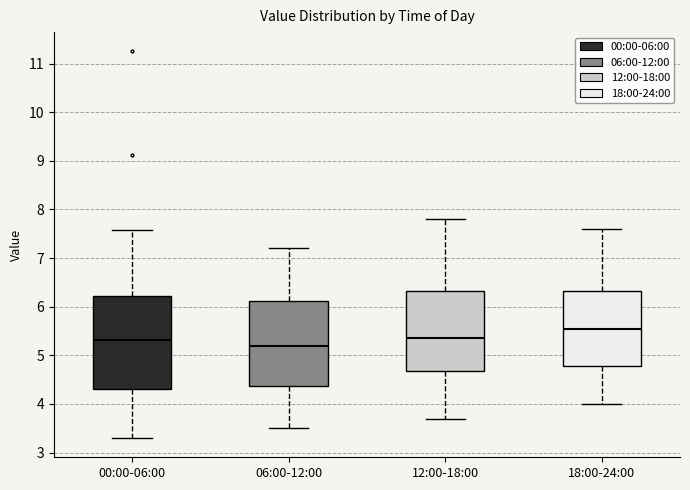

Reading left to right, read every box against the y-axis: the position of its median line, the range the box covers, and the ends of its whiskers. The values are not printed on the chart, so give them approximately, as read against the axis.

00:00-06:00: median 5.3, box 4.3 to 6.2, whiskers 3.3 to 7.6
06:00-12:00: median 5.2, box 4.4 to 6.1, whiskers 3.5 to 7.2
12:00-18:00: median 5.4, box 4.7 to 6.3, whiskers 3.7 to 7.8
18:00-24:00: median 5.6, box 4.8 to 6.3, whiskers 4.0 to 7.6